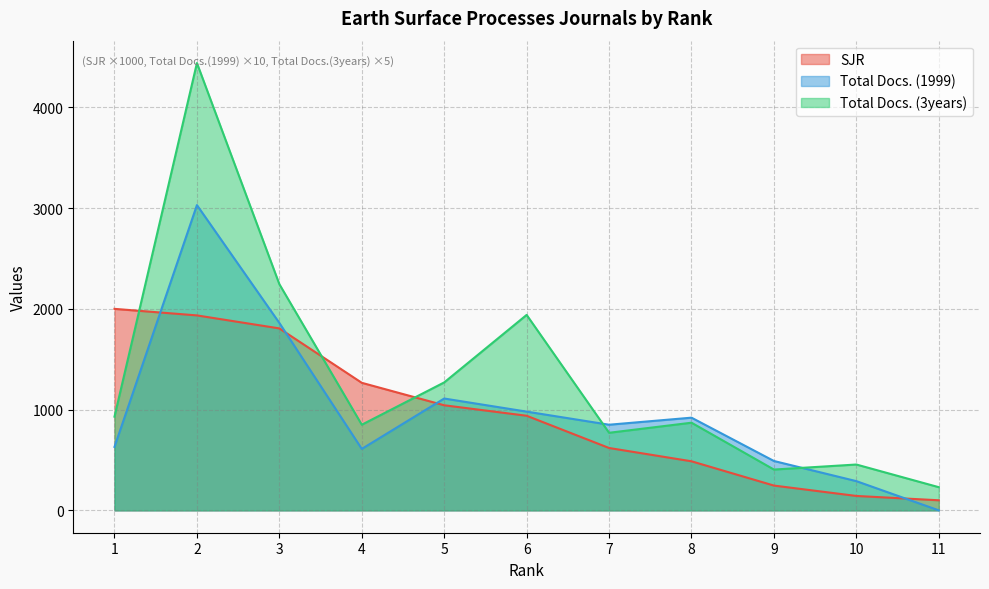

True or false: Total Docs. (1999) has a value of 630 at 1.

True